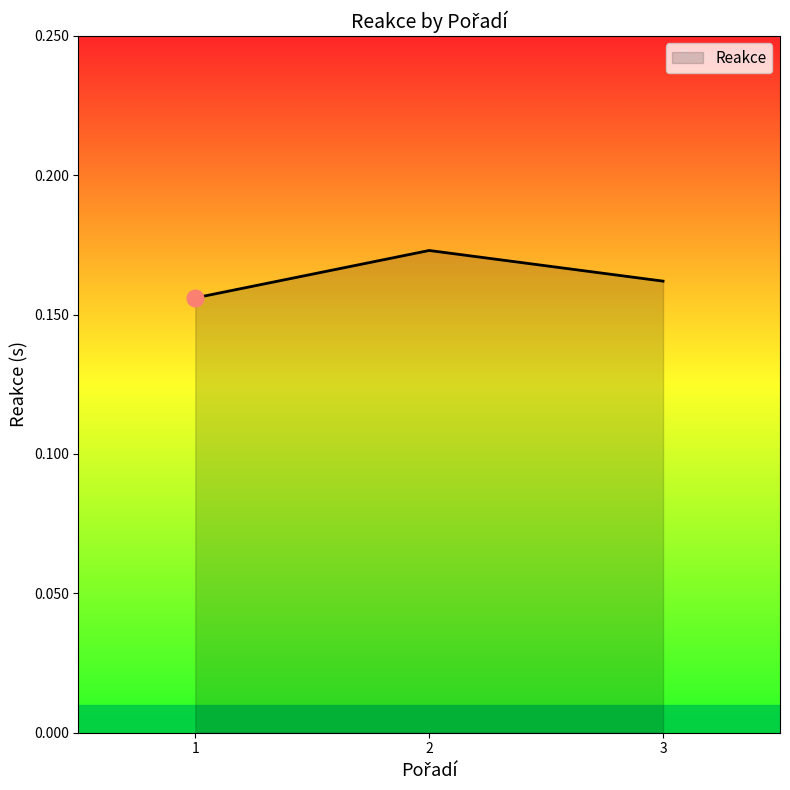

Does the chart display data point markers on the line(s)?

No